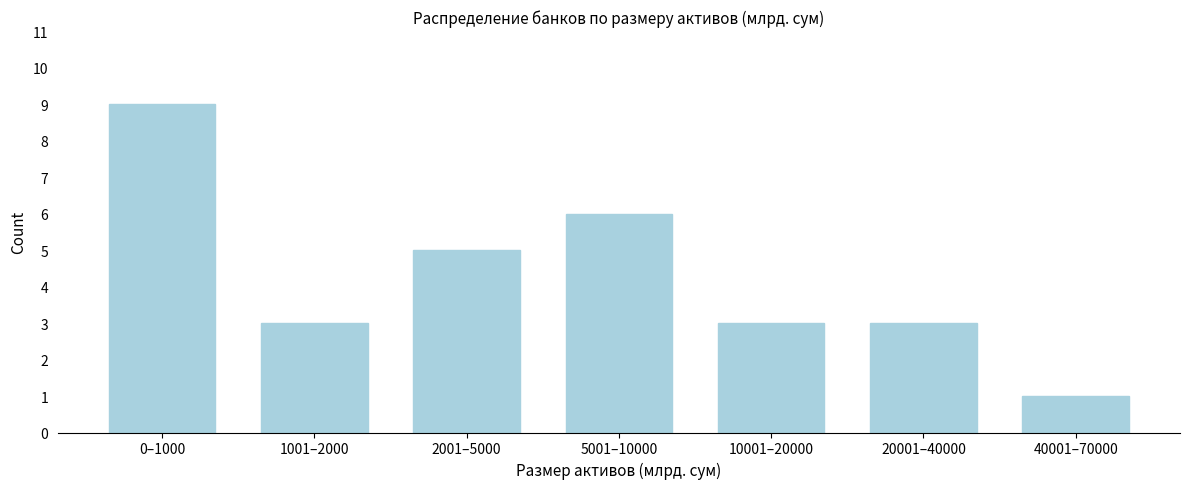

Reading left to right, what are all the values shown in this chart?

0–1000=9	1001–2000=3	2001–5000=5	5001–10000=6	10001–20000=3	20001–40000=3	40001–70000=1